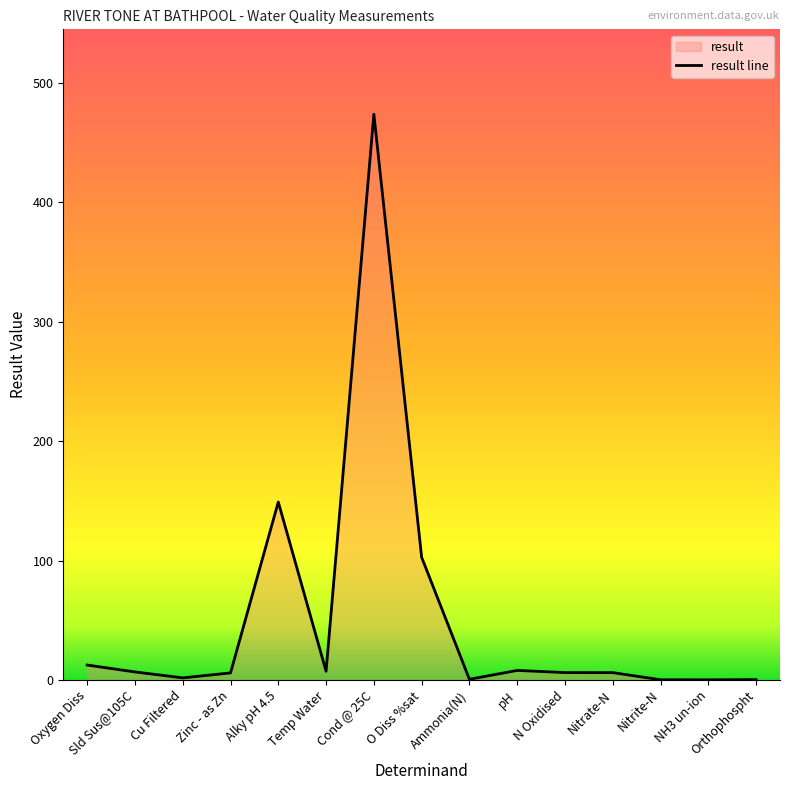

What is the sum of the values at Nitrite-N and Sld Sus@105C?

6.7